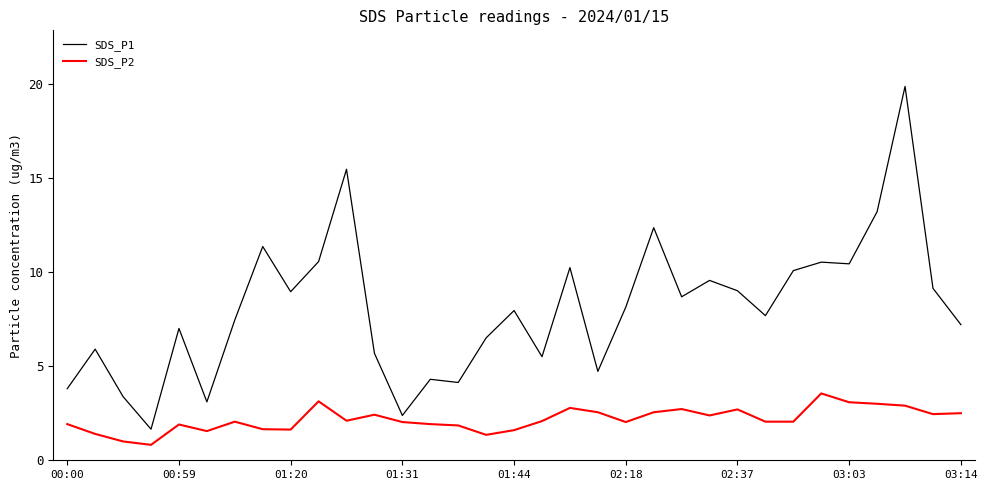

Which series has the largest total across all categories?

SDS_P1